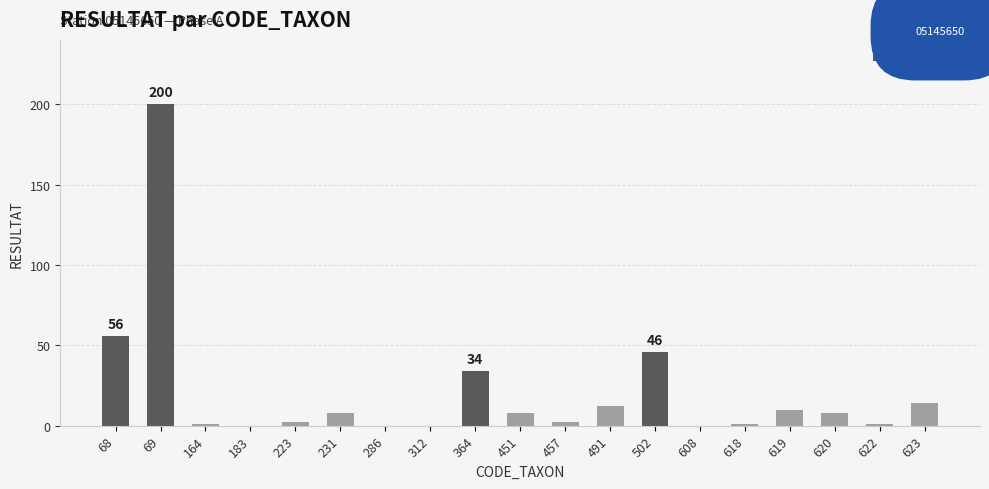

How many categories are shown in the chart?

19